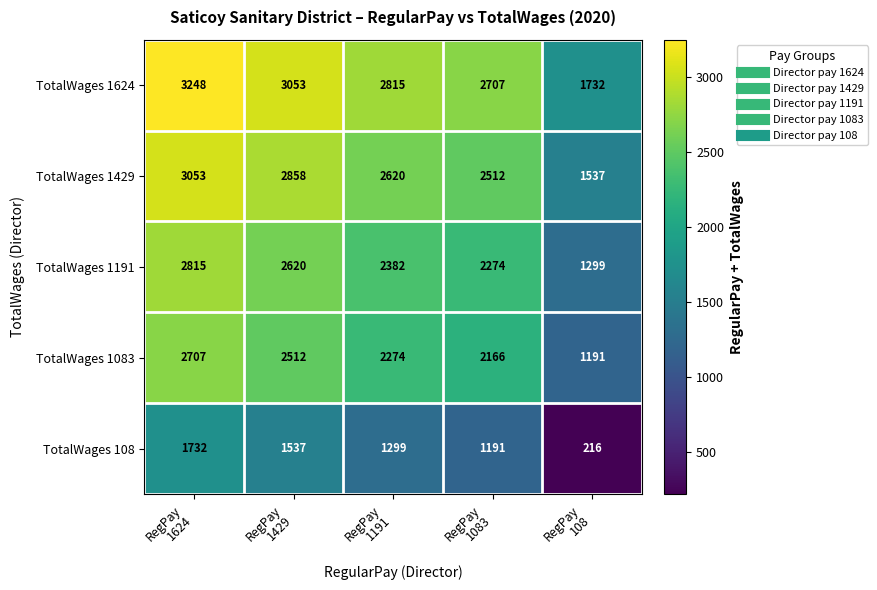

Which series has the largest total across all categories?

TotalWages 1624